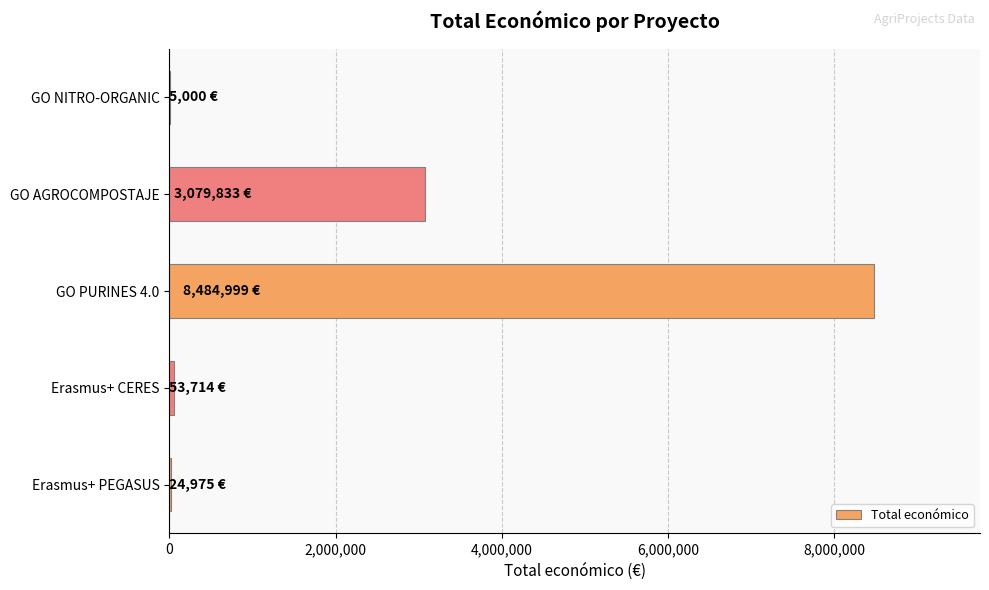

Where is the data nearest to the value 4244999?

GO AGROCOMPOSTAJE